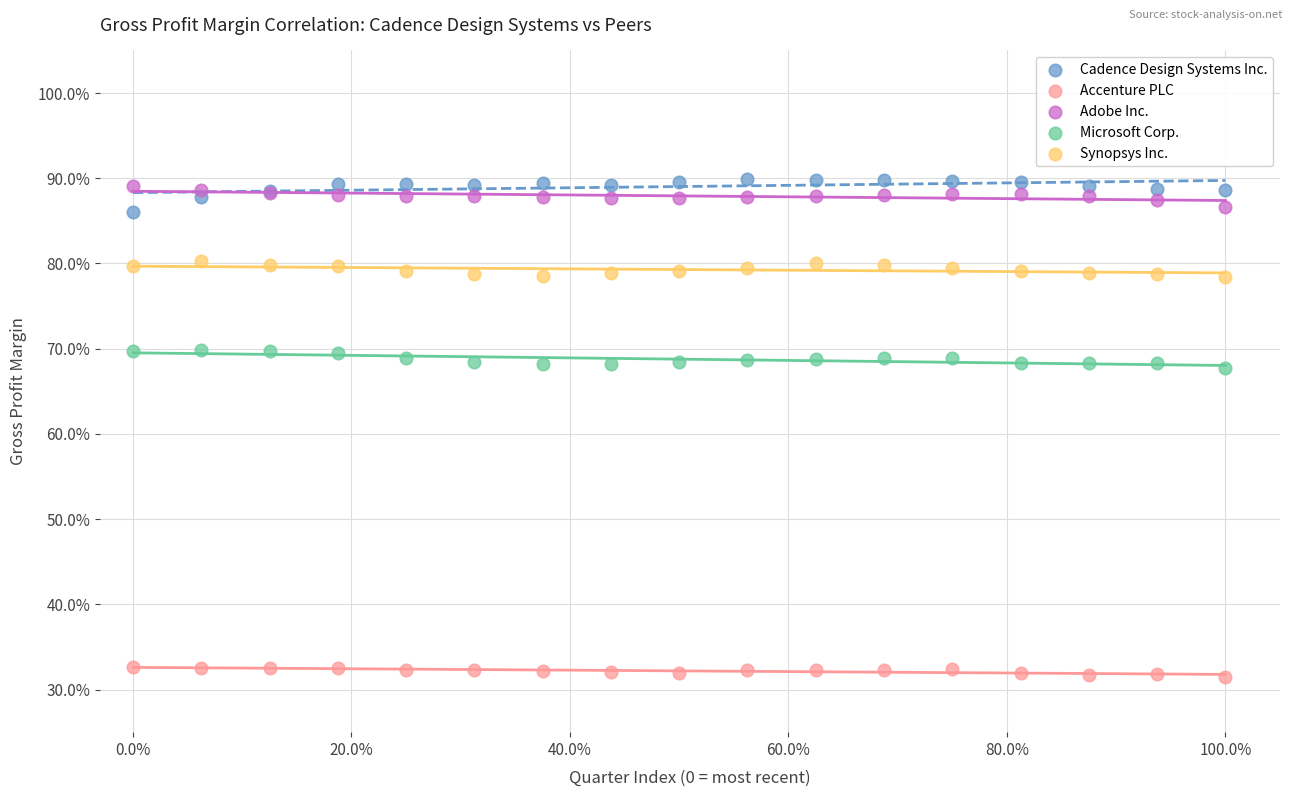

Which series reaches the maximum Y coordinate?

Cadence Design Systems Inc.